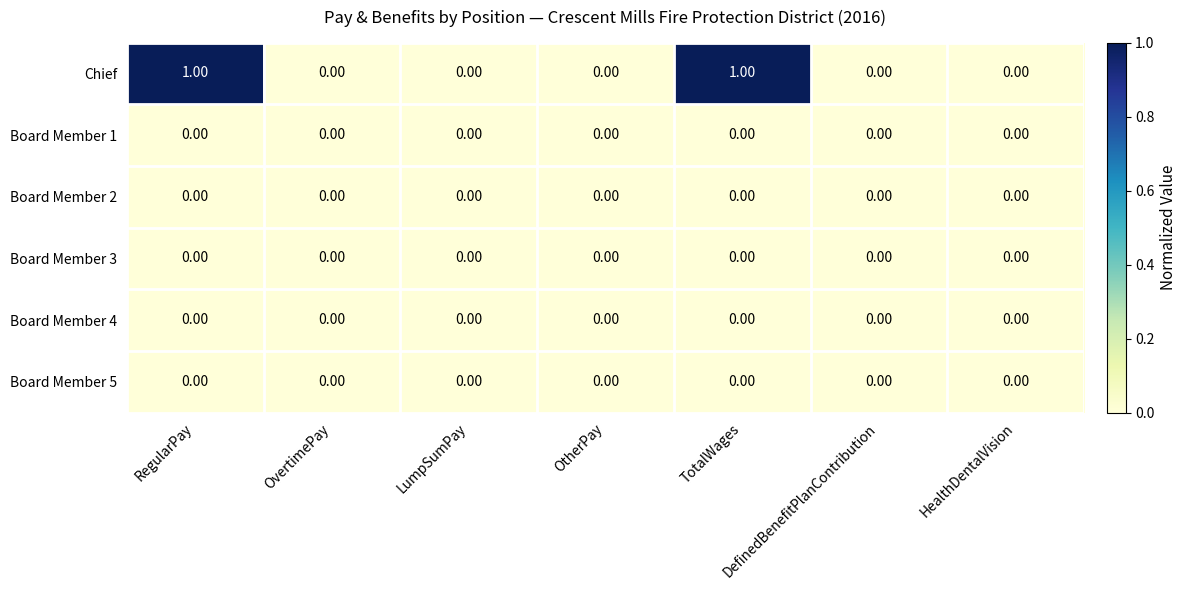

Which series has the largest total across all categories?

Chief